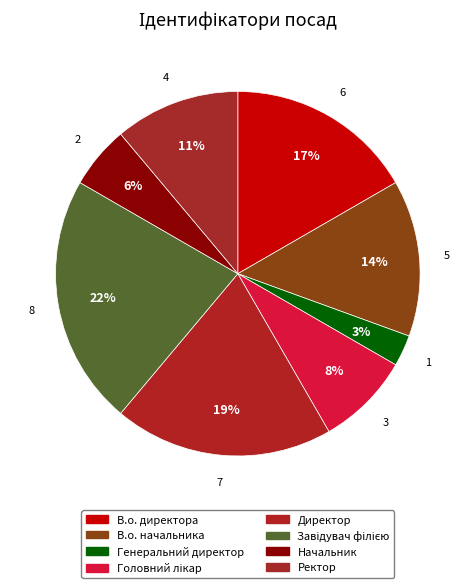

Is it true that В.о. начальника is 14% of the pie?

True